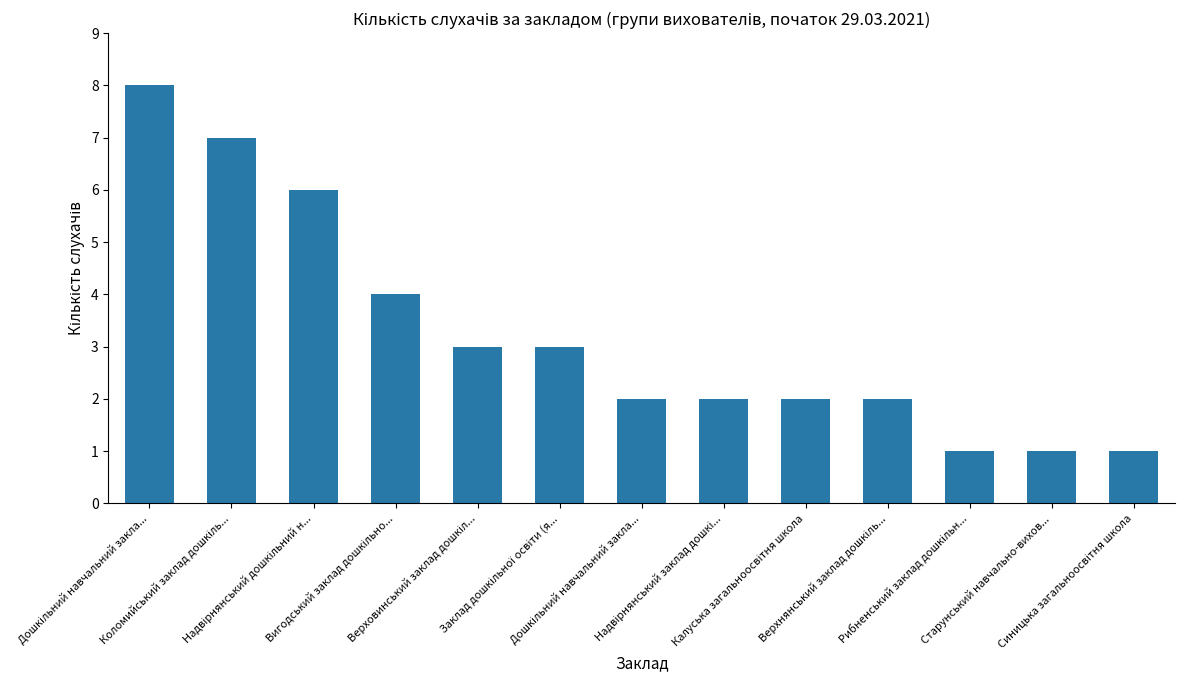

How many bars are there in total?

13